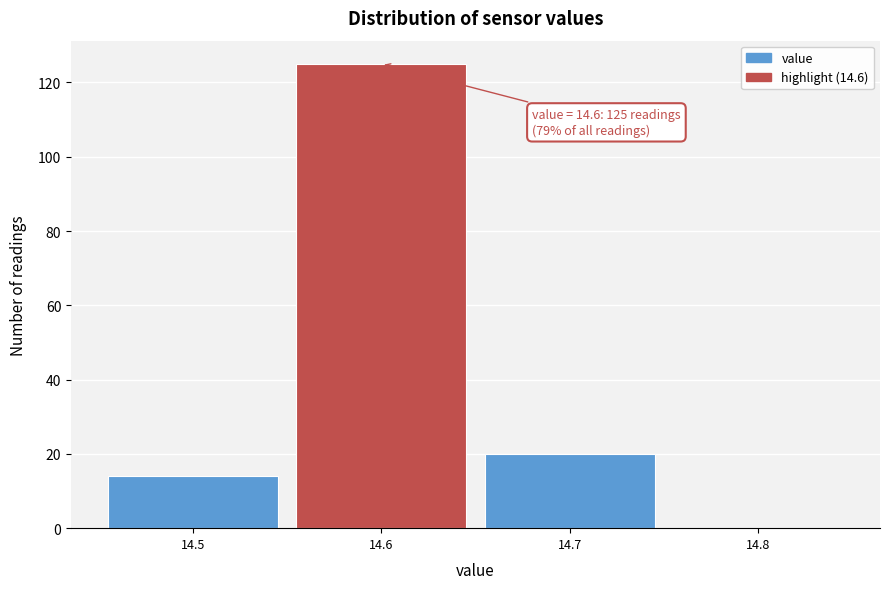

Over which range of the x-axis is the bar tallest?

14.55 to 14.65